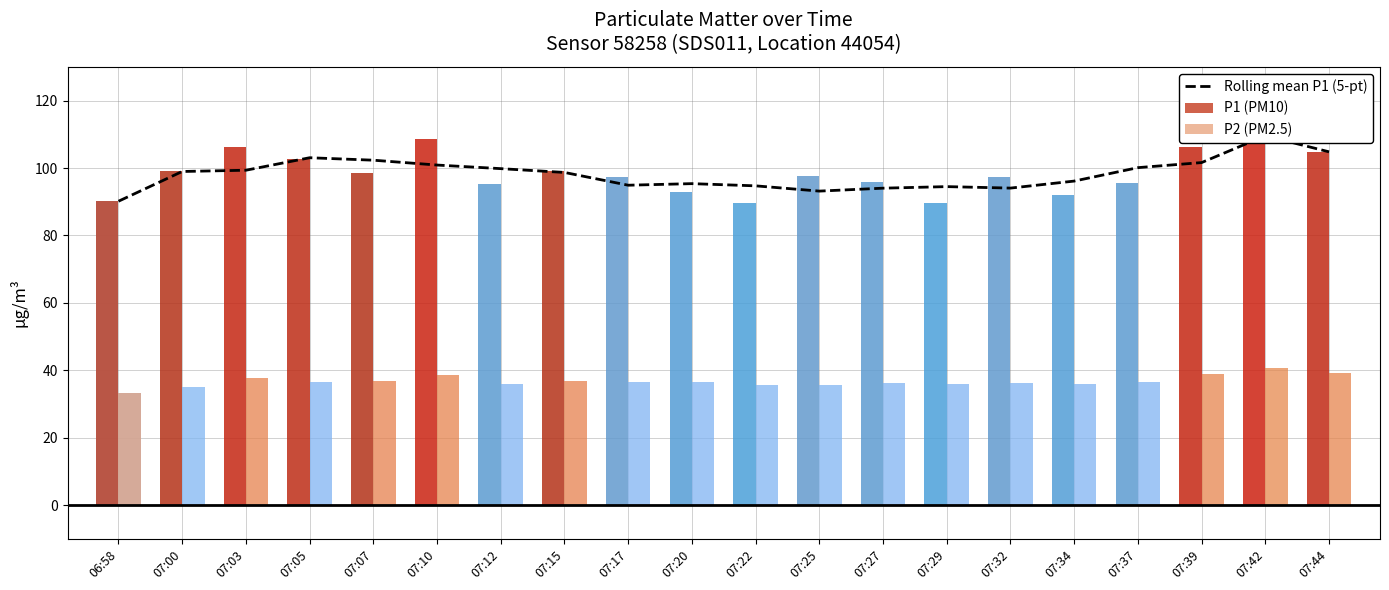

What is the greatest value displayed?

109.6